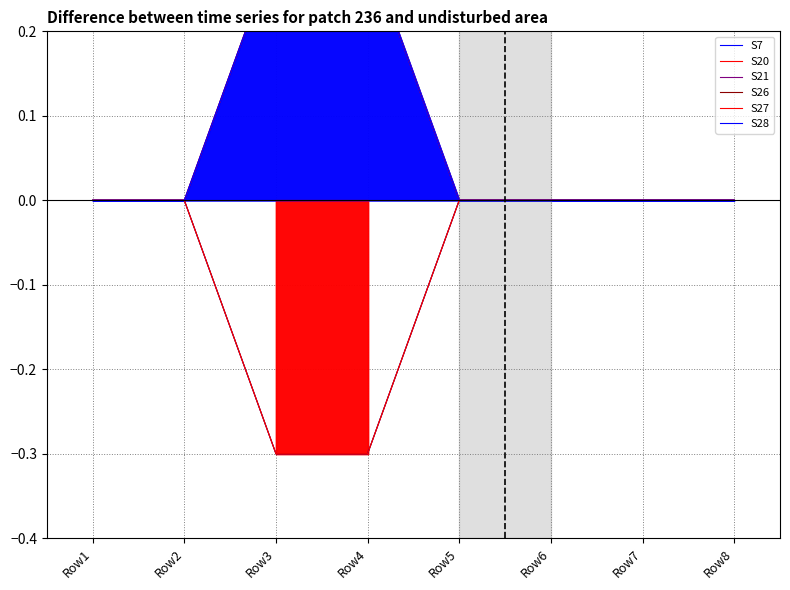

How many lines are shown in the chart?

6